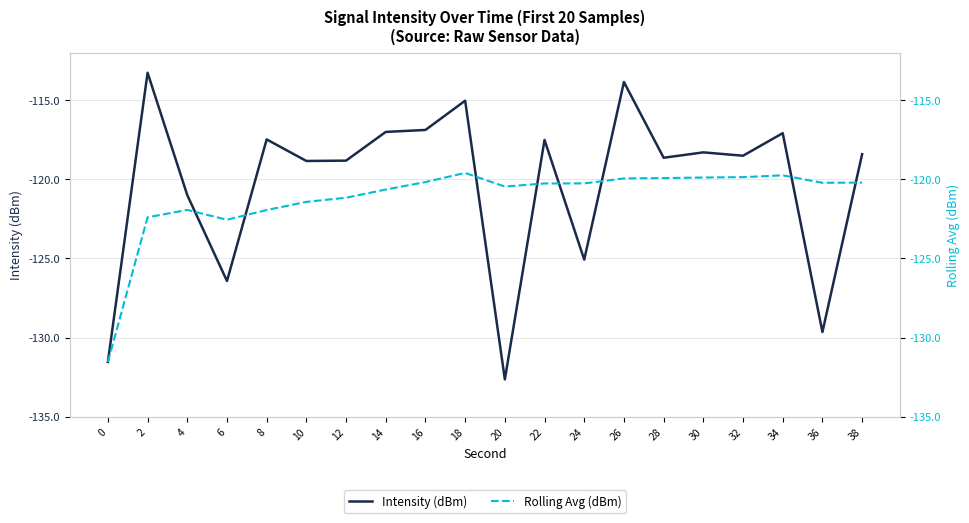

What is the difference between the Rolling Avg (dBm) values at 36 and 0?

11.3